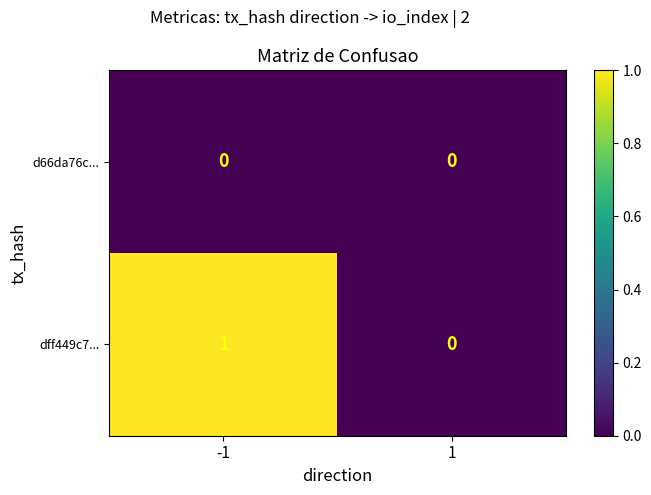

Reading right to left, what are all the values shown in this chart?

d66da76c...: 1=0	-1=0
dff449c7...: 1=0	-1=1